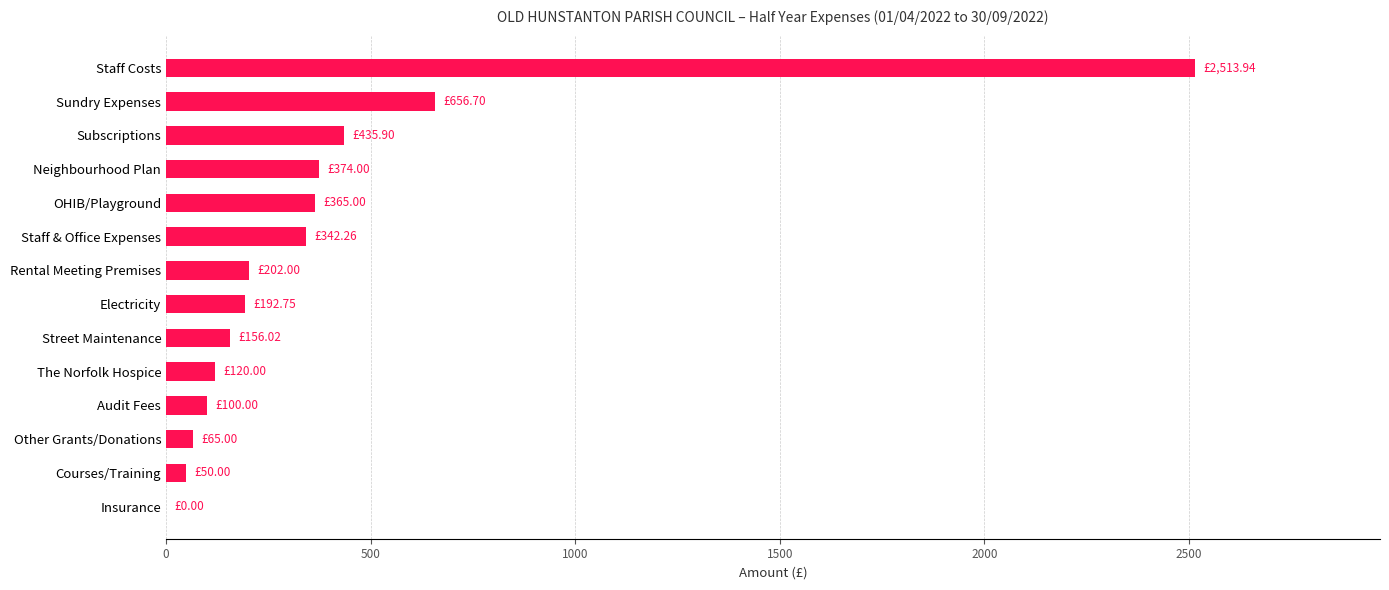

Which has a higher value, OHIB/Playground or Electricity?

OHIB/Playground